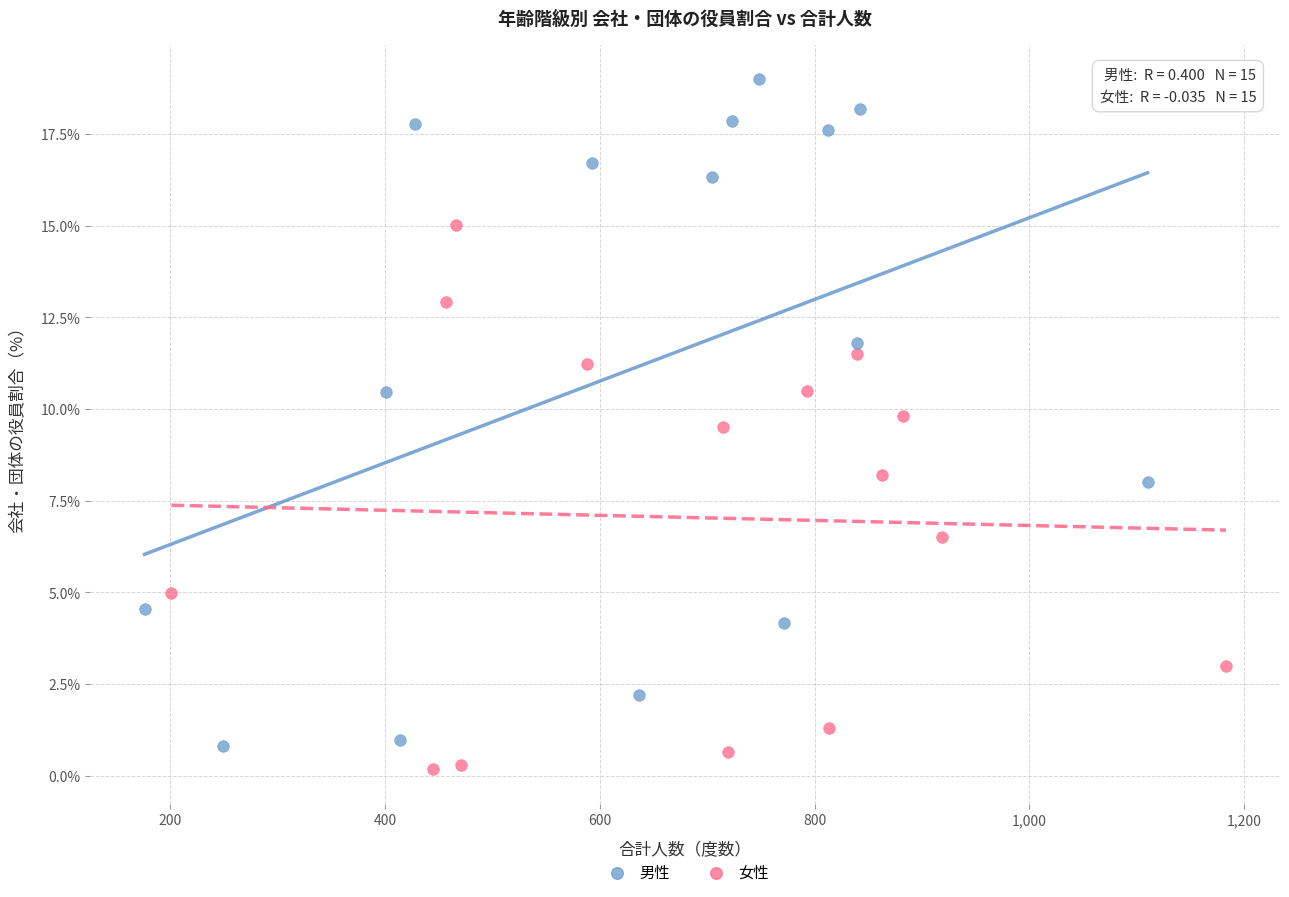

Which series contains the lowest Y value?

女性